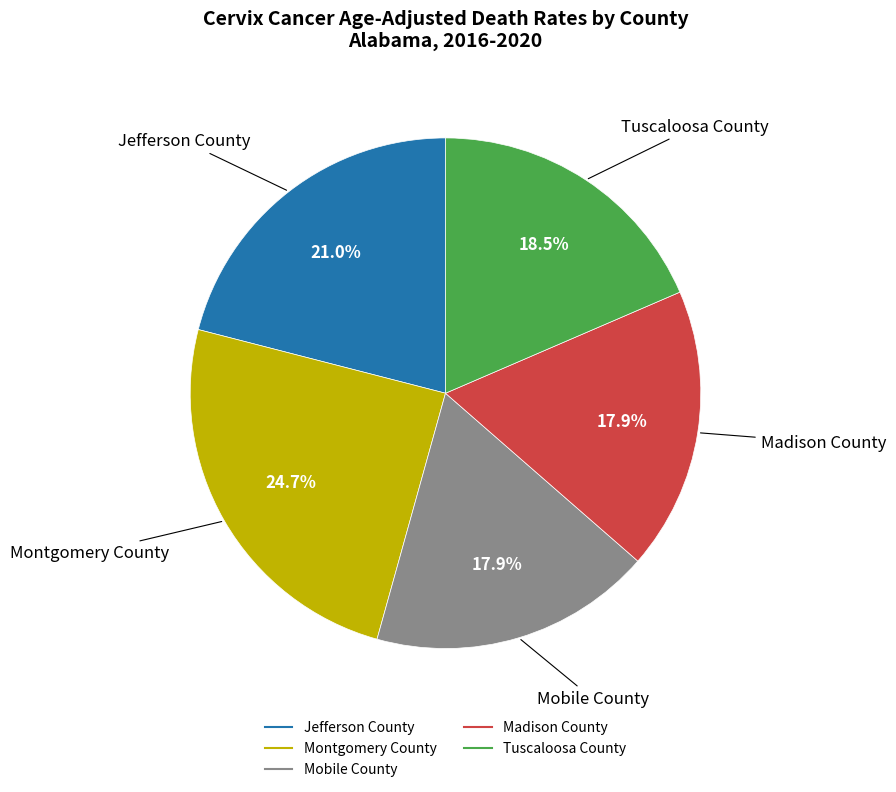

How many slices are in this pie chart?

5